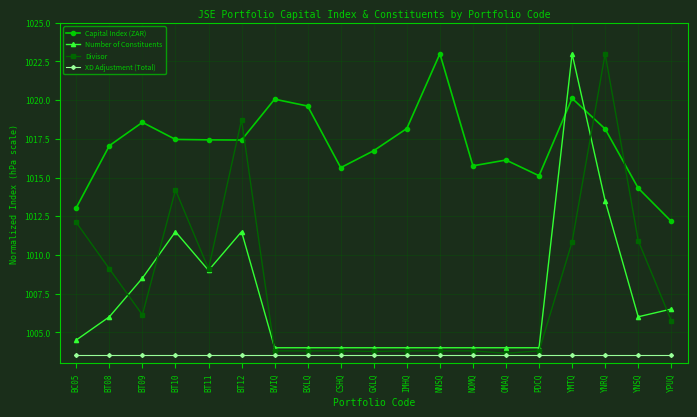

Which series changed the most between BC05 and YPUQ?

Divisor